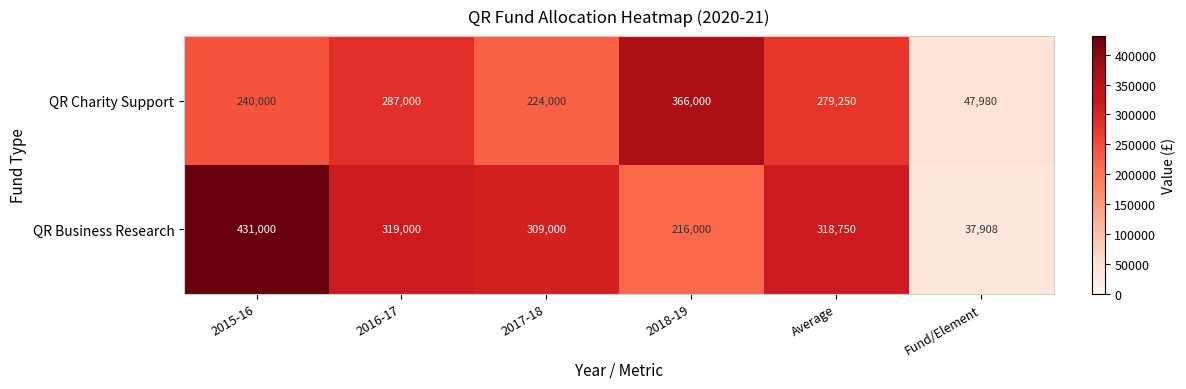

Which series has the largest range (max minus min)?

QR Business Research